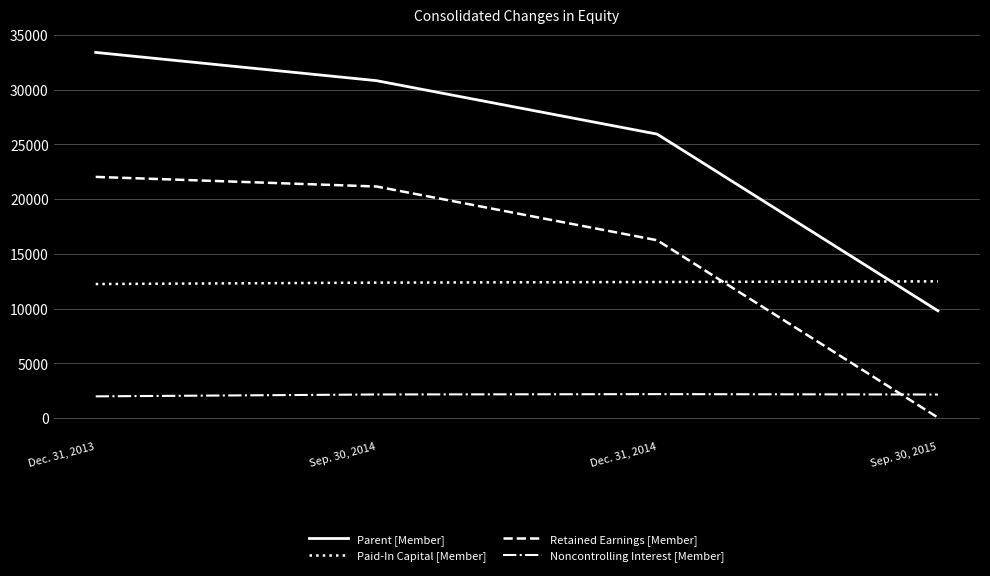

Which series has the largest range (max minus min)?

Parent [Member]